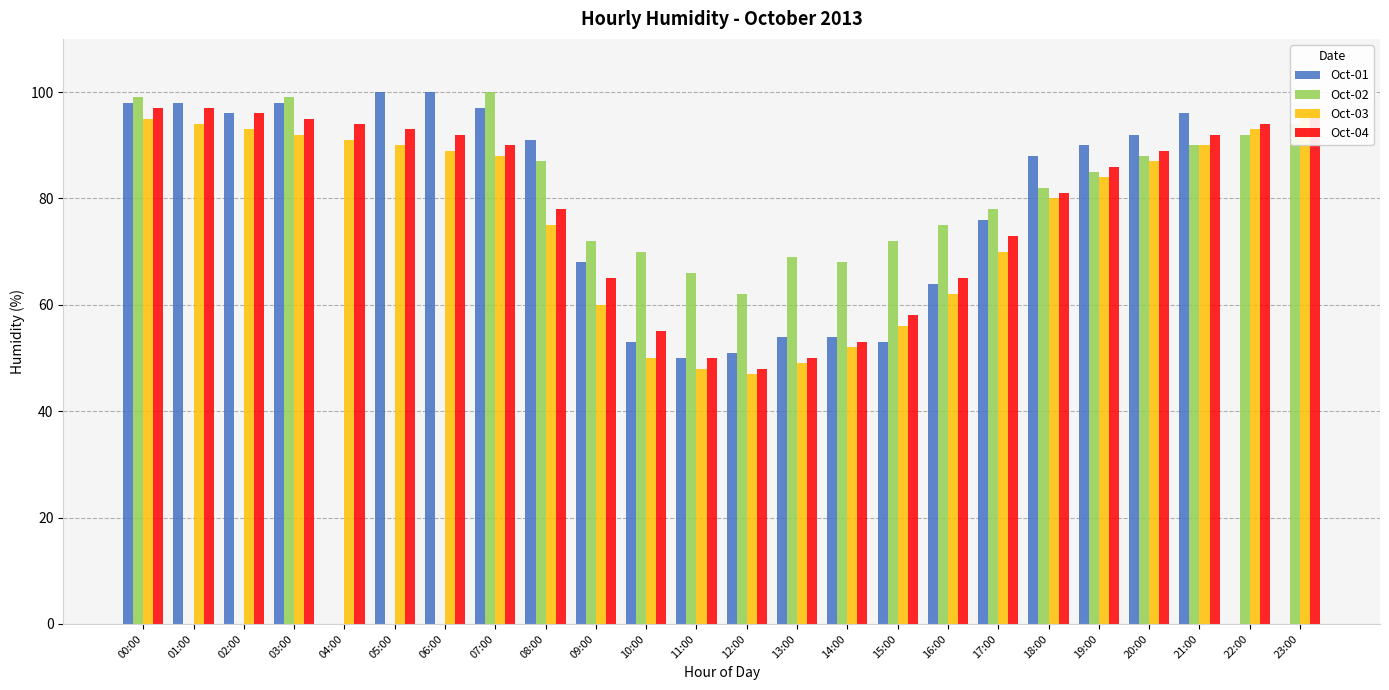

Which series has the largest range (max minus min)?

Oct-01